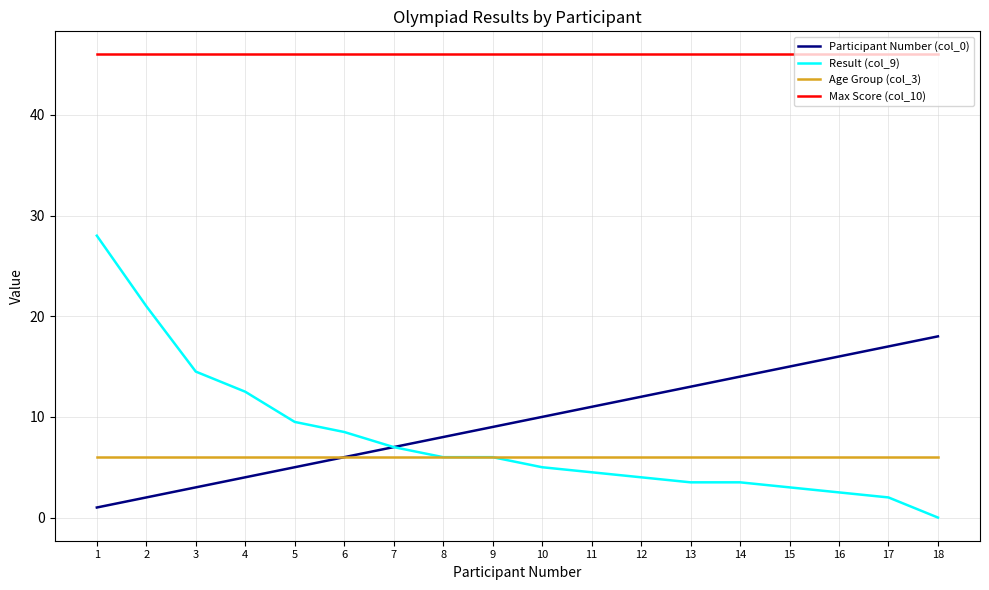

What is the spread (max minus min) of values at 9?

40.0